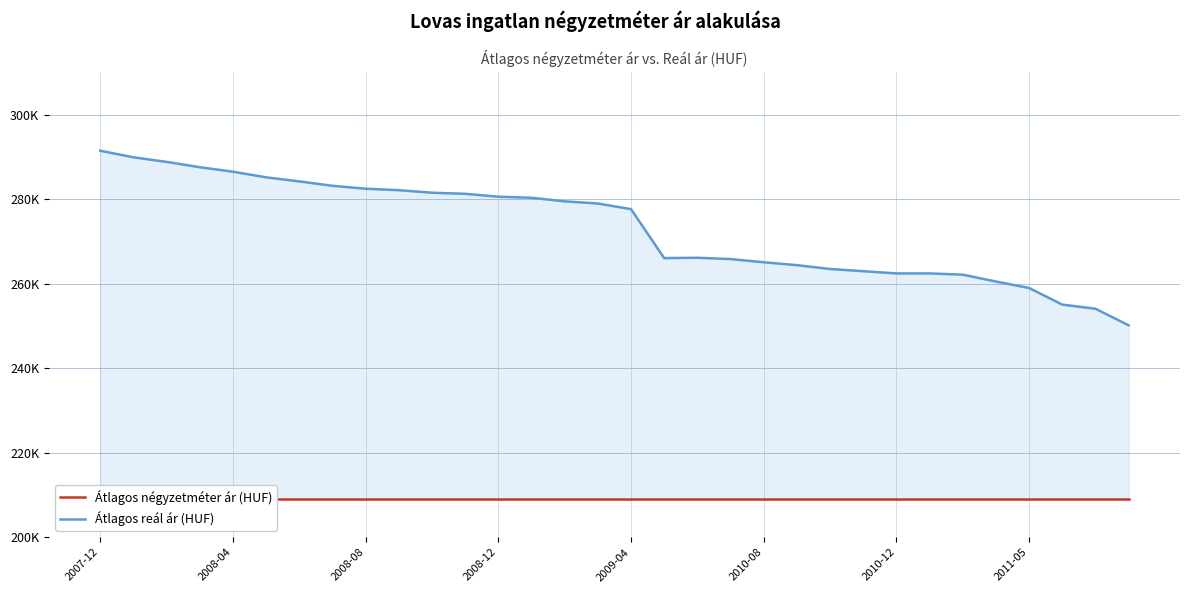

True or false: Átlagos reál ár (HUF) and Átlagos négyzetméter ár (HUF) cross at least once.

False